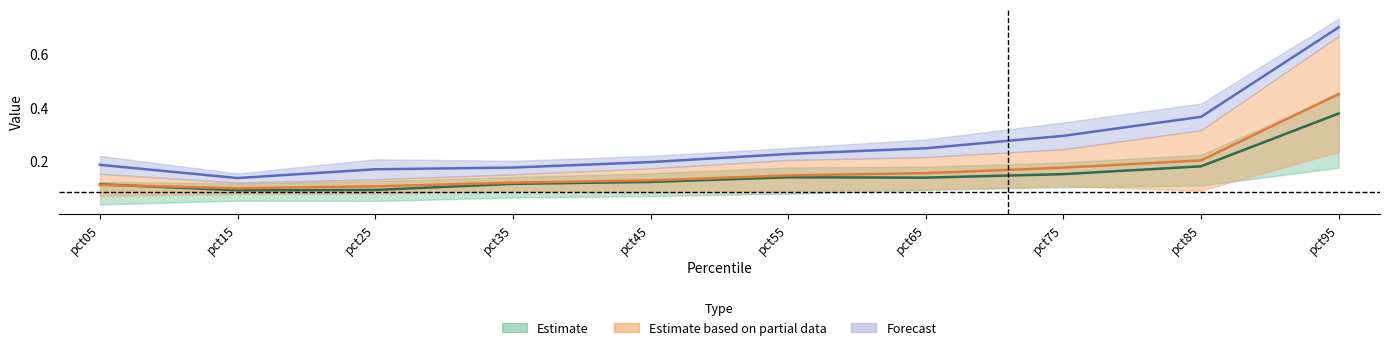

How many lines are shown in the chart?

3